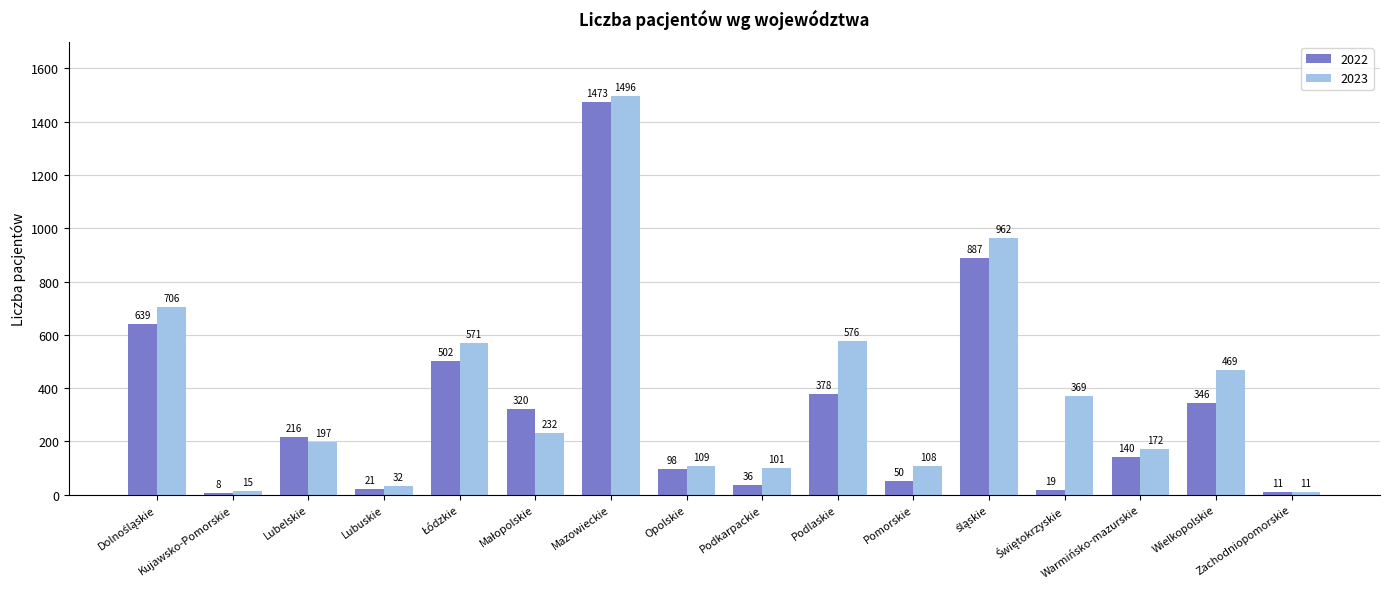

What is the value of the 2023 bar at the 10th from the left?

576